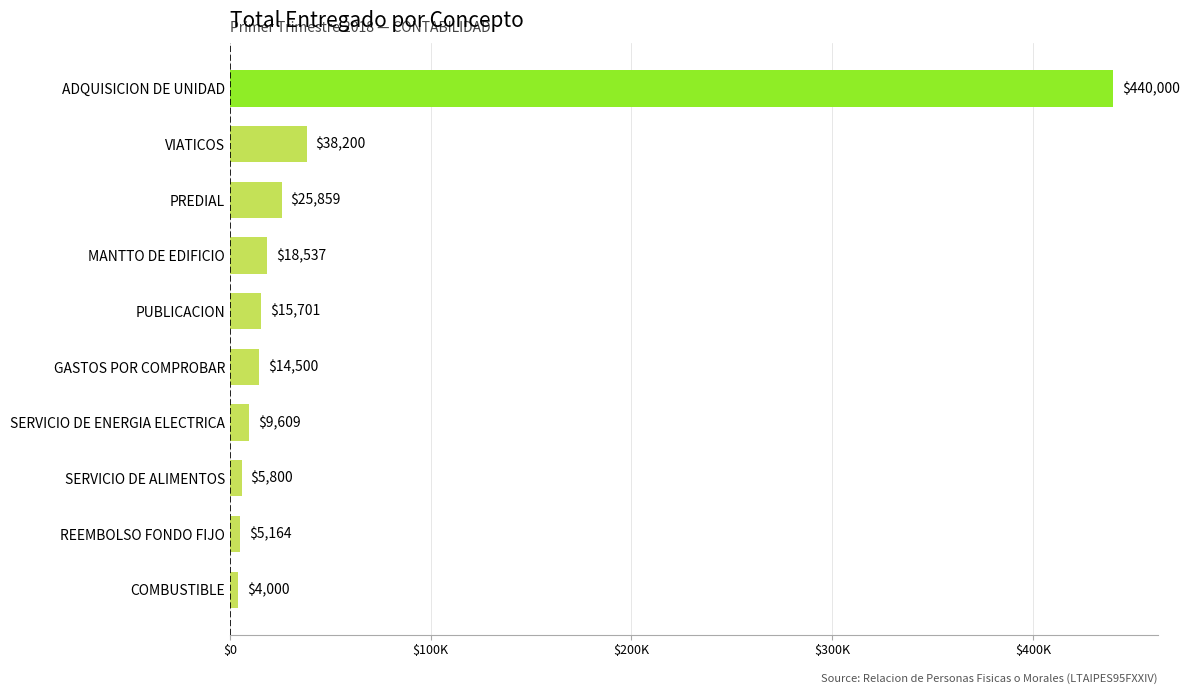

What is the maximum value shown in the chart?

440000.0